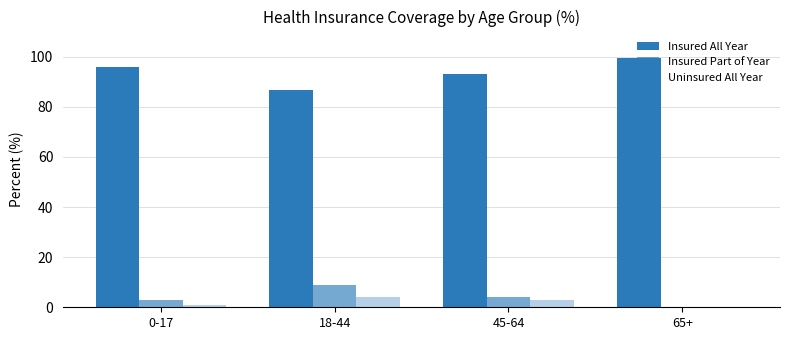

Reading left to right, what are all the values shown in this chart?

Insured All Year: 96.0	86.5	93.0	99.4
Insured Part of Year: 3.0	8.9	4.0	0.0
Uninsured All Year: 1.0	4.0	3.0	0.0